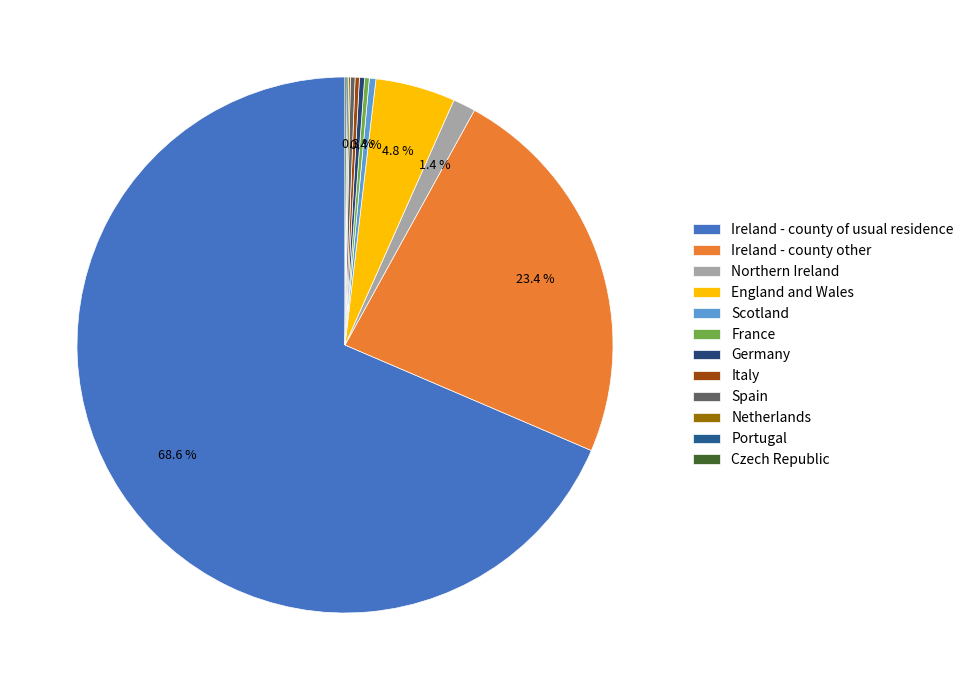

True or false: Scotland accounts for 1% of the total.

False